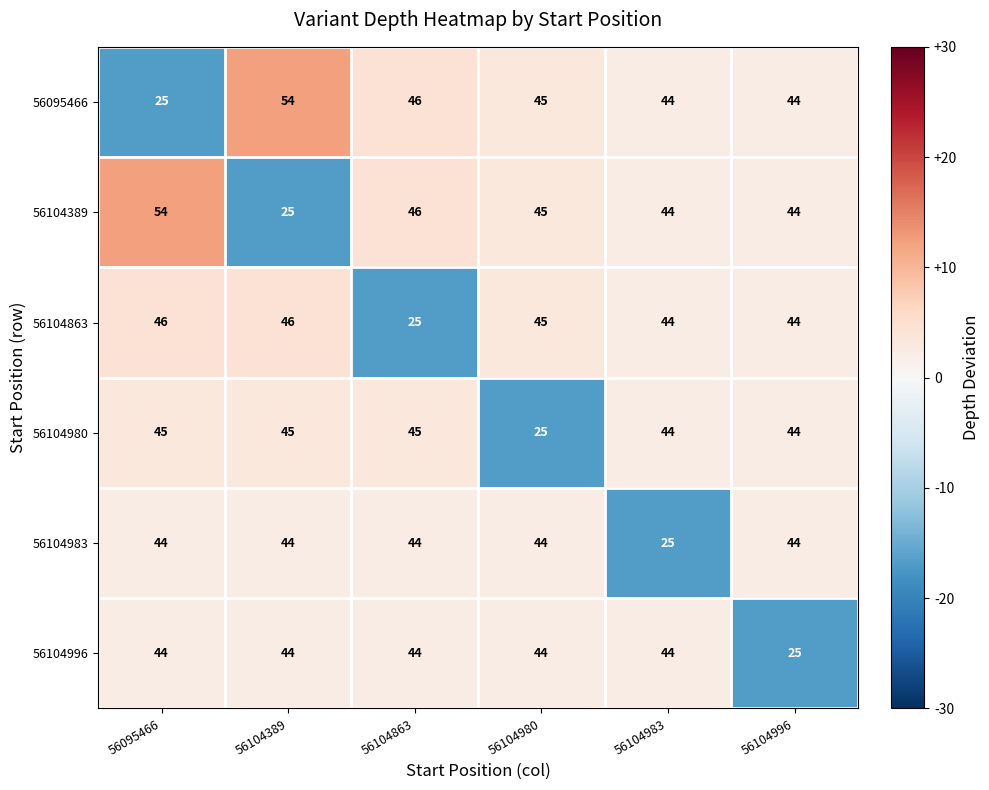

What is the total value across all series at 56104983?

245